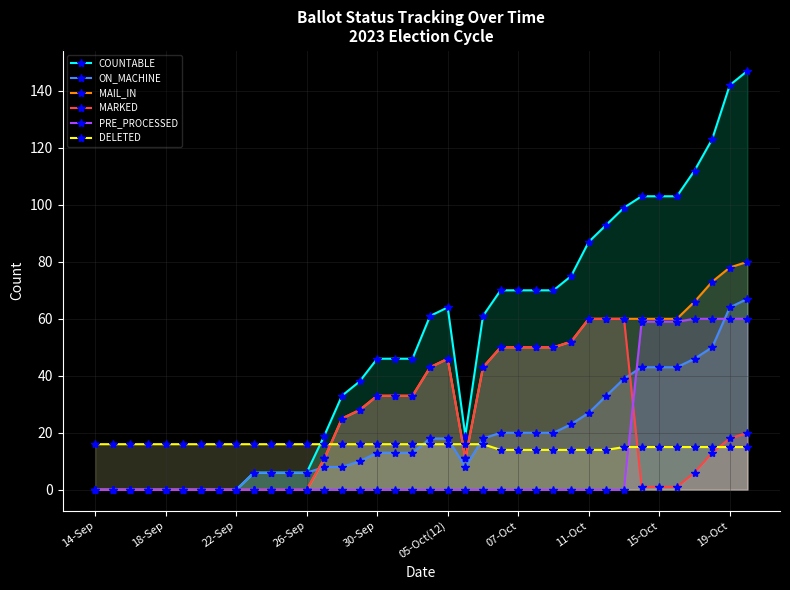

What is the average value of the MAIL_IN series?

32